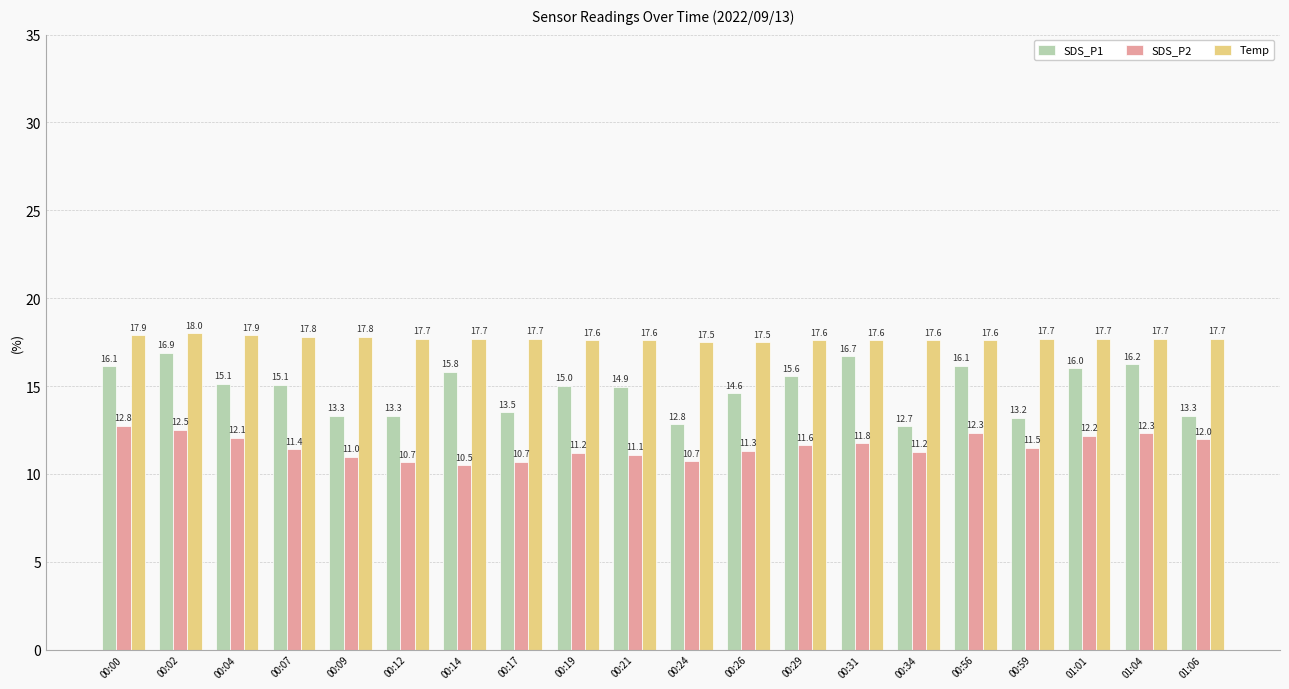

Which label corresponds to the smallest value in the chart?

00:14